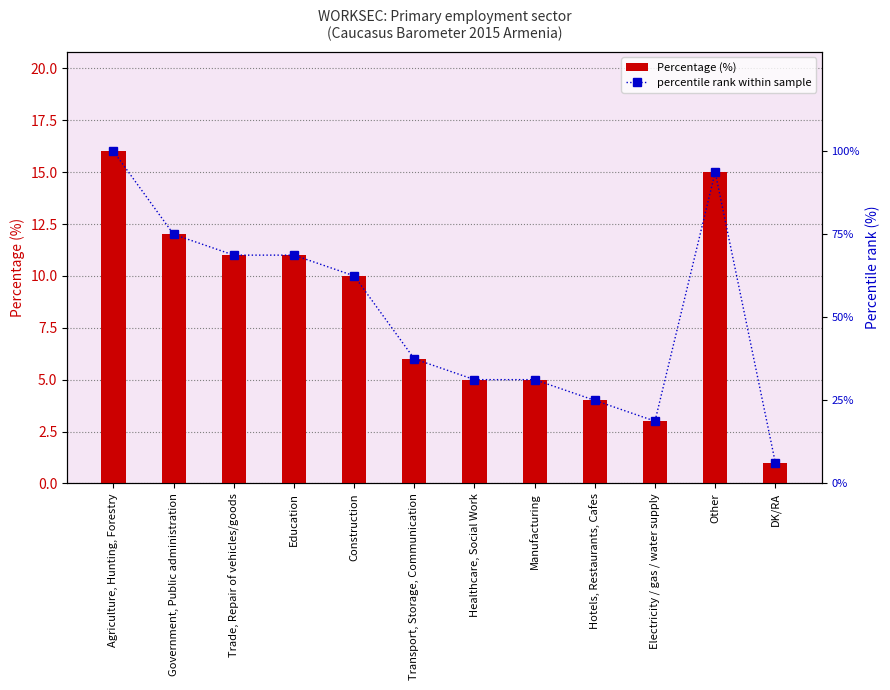

True or false: Percentage (%) has a value of 5.0 at Manufacturing.

True